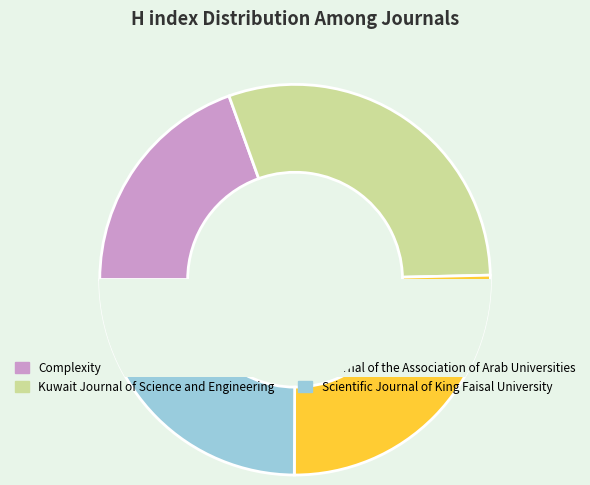

Rank the categories by value from highest to lowest.

Kuwait Journal of Science and Engineering, Journal of the Association of Arab Universities, Scientific Journal of King Faisal University, Complexity